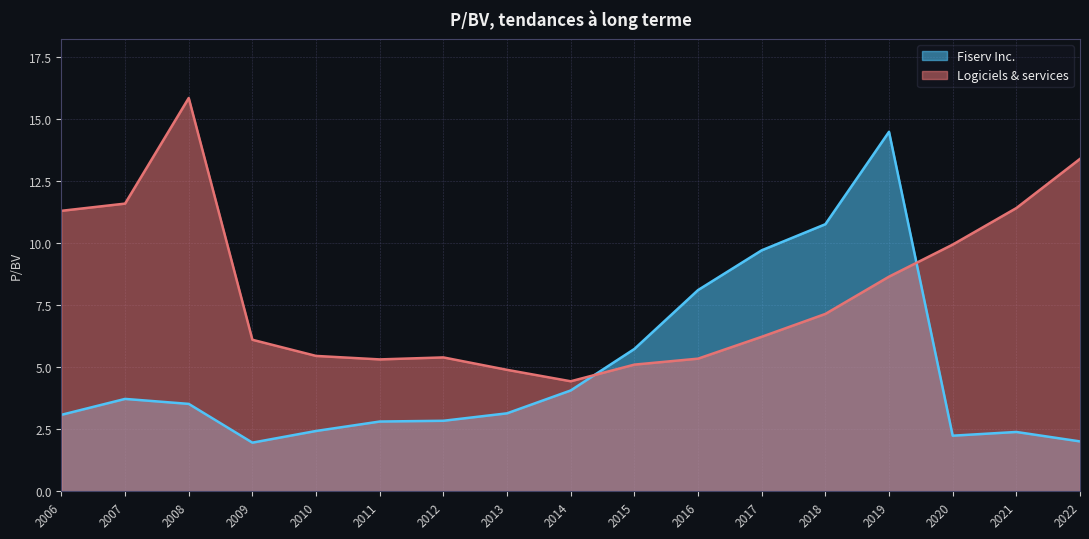

What is the lowest value of the Fiserv Inc. series?

2.0